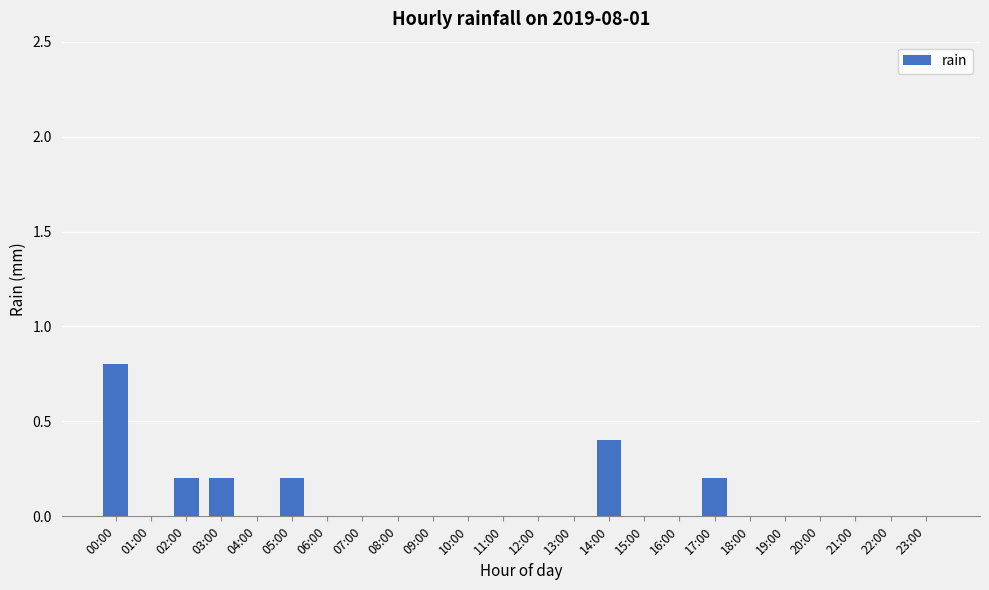

Reading left to right, extract all data points from this chart.

00:00=0.8	01:00=0.0	02:00=0.2	03:00=0.2	04:00=0.0	05:00=0.2	06:00=0.0	07:00=0.0	08:00=0.0	09:00=0.0	10:00=0.0	11:00=0.0	12:00=0.0	13:00=0.0	14:00=0.4	15:00=0.0	16:00=0.0	17:00=0.2	18:00=0.0	19:00=0.0	20:00=0.0	21:00=0.0	22:00=0.0	23:00=0.0